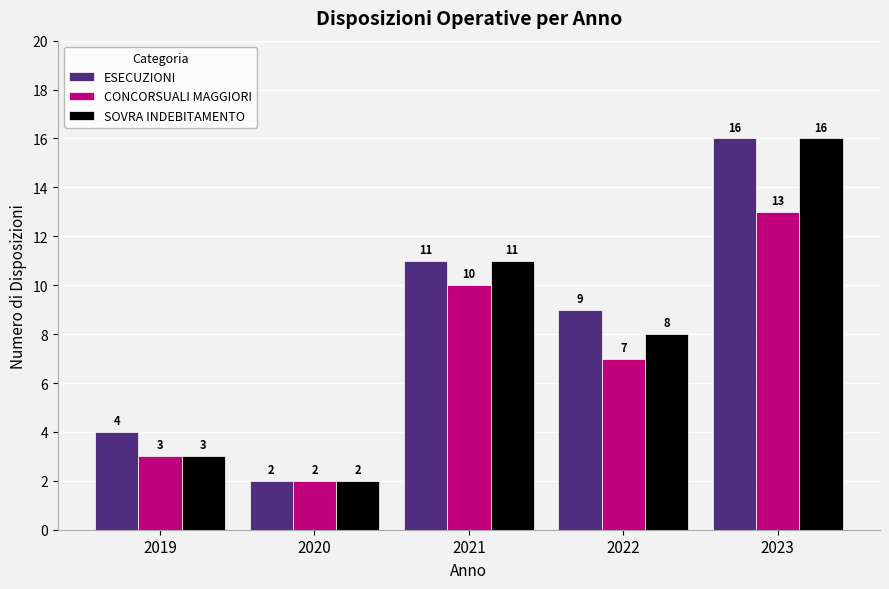

Where does the CONCORSUALI MAGGIORI series first go above 7?

2021